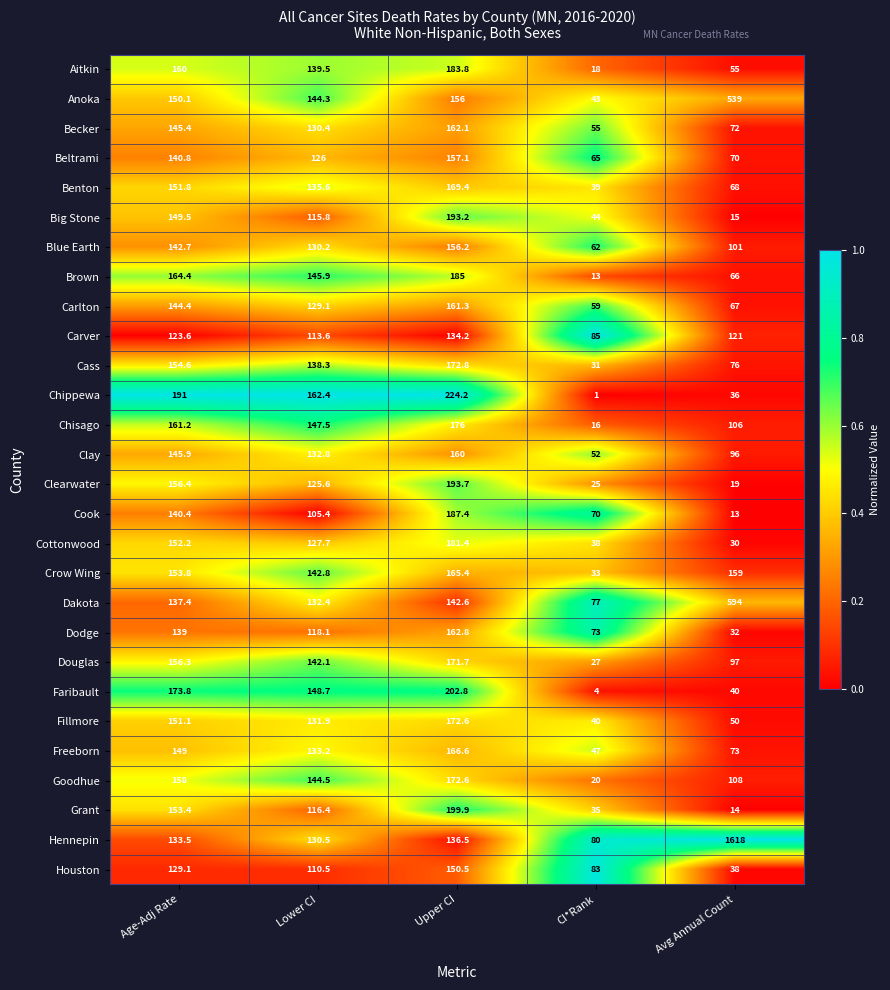

Between Upper CI and Avg Annual Count, which series saw the biggest shift?

Hennepin